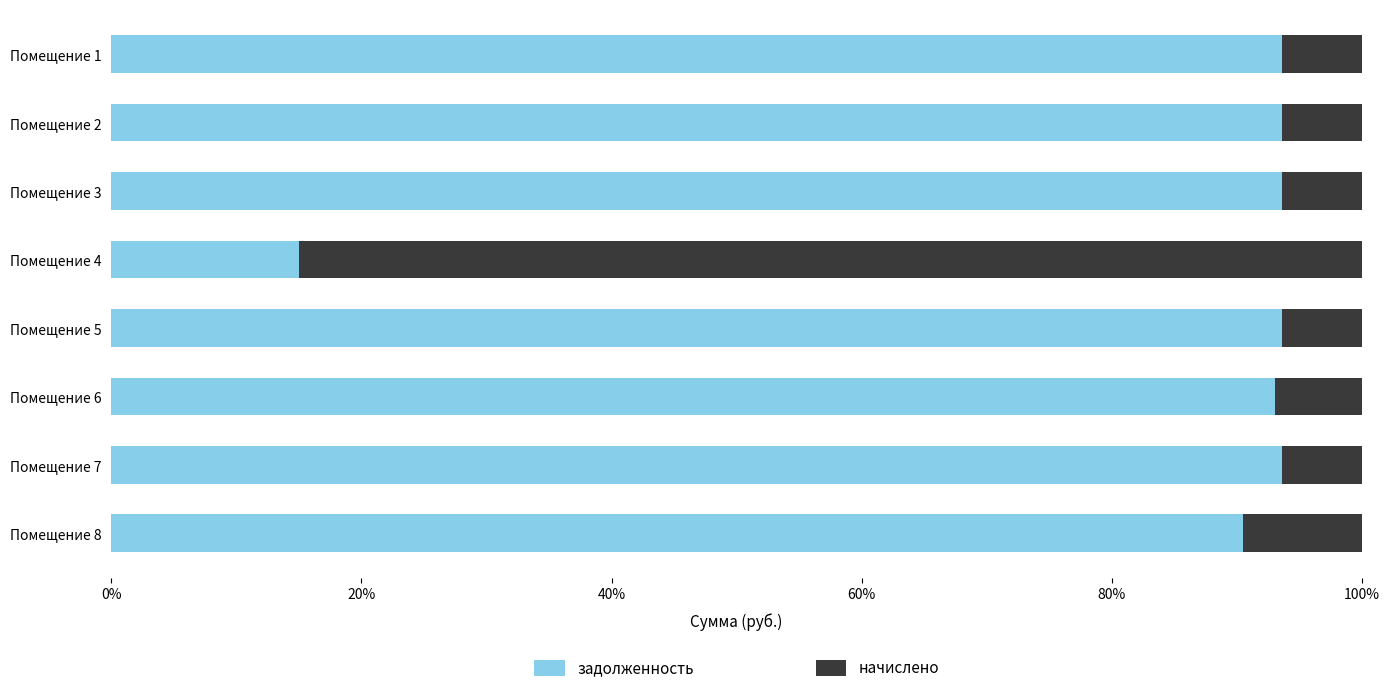

What is the difference between the maximum and minimum values in the задолженность series?

78.6